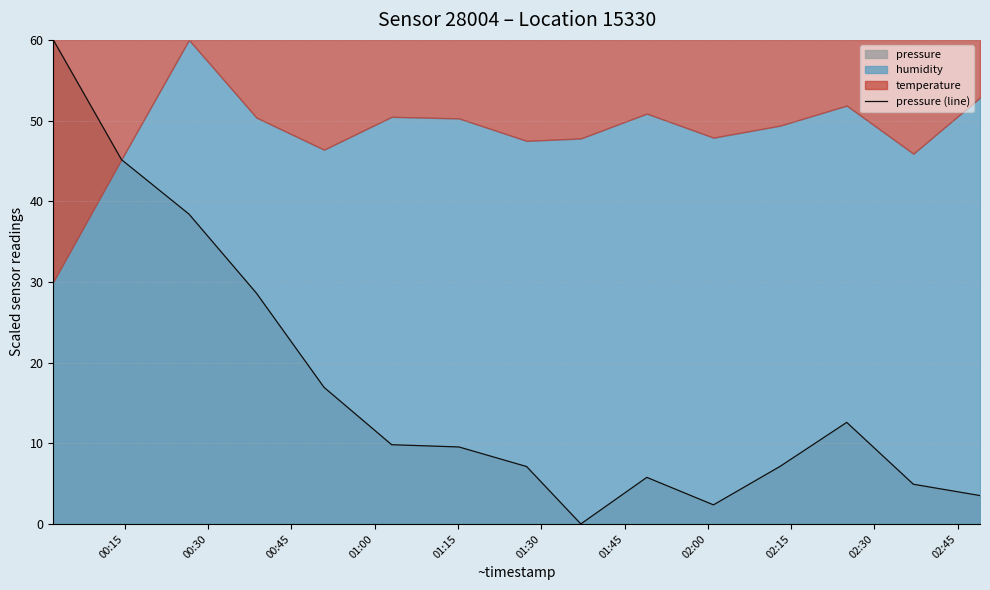

What is the maximum value for pressure (line)?

60.0